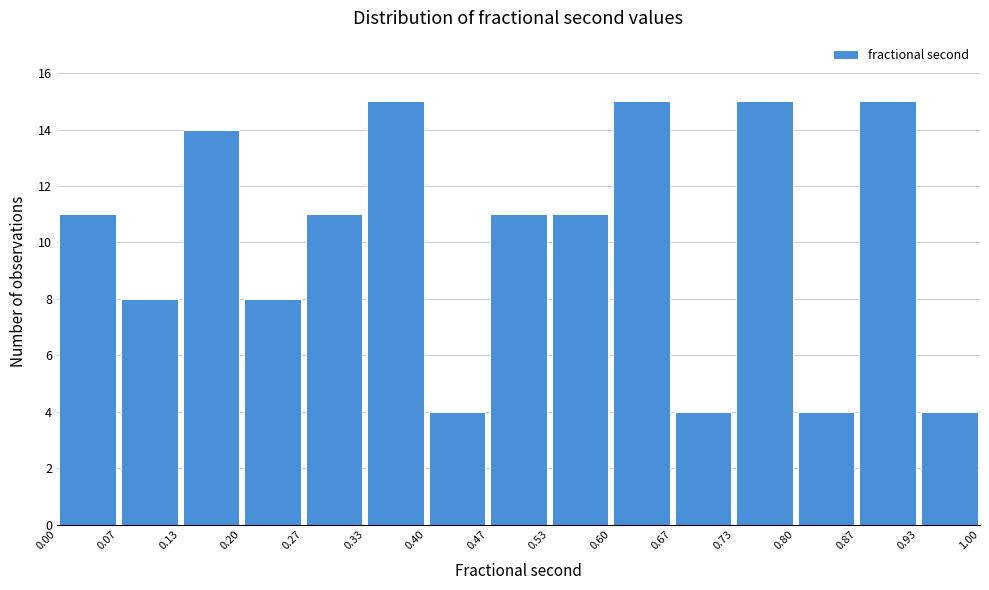

Reading left to right, transcribe this chart: for each bar, give the range it covers on the x-axis and its height. The values are not printed on the chart, so give them approximately, as read against the axis.

0.00 to 0.07: 11
0.07 to 0.13: 8
0.13 to 0.20: 14
0.20 to 0.27: 8
0.27 to 0.33: 11
0.33 to 0.40: 15
0.40 to 0.47: 4
0.47 to 0.53: 11
0.53 to 0.60: 11
0.60 to 0.67: 15
0.67 to 0.73: 4
0.73 to 0.80: 15
0.80 to 0.87: 4
0.87 to 0.93: 15
0.93 to 1.00: 4